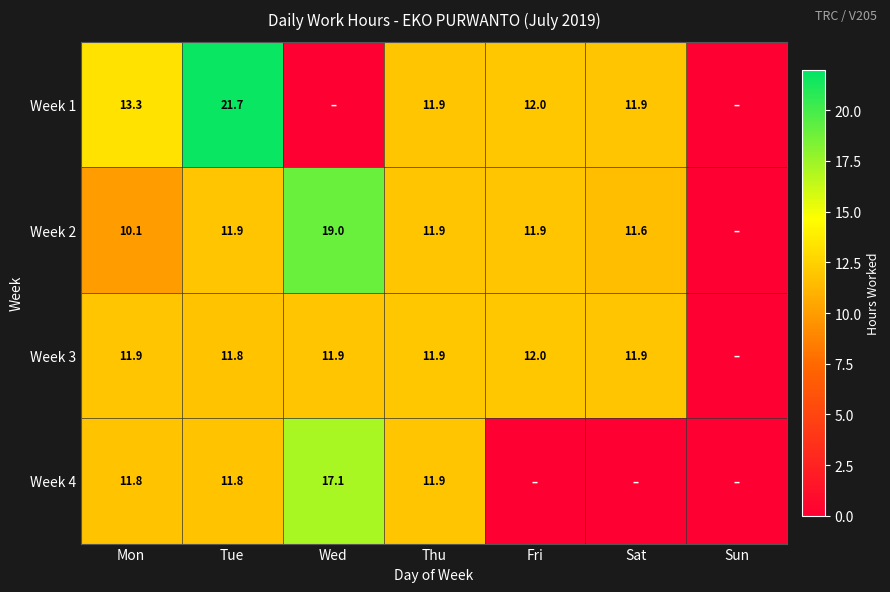

Is it true that Week 2 equals 16.8 at Mon?

False